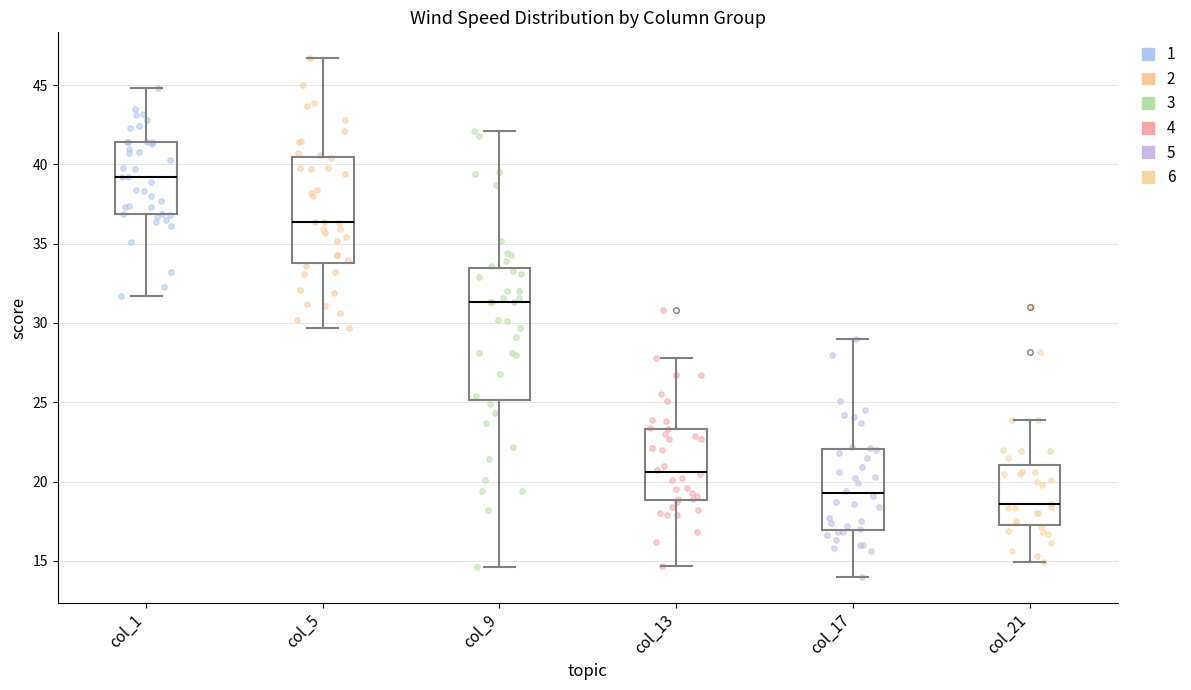

Reading left to right, read every box against the y-axis: the position of its median line, the range the box covers, and the ends of its whiskers. The values are not printed on the chart, so give them approximately, as read against the axis.

col_1: median 39.0, box 37.0 to 41.5, whiskers 31.5 to 45.0
col_5: median 36.5, box 34.0 to 40.5, whiskers 29.5 to 46.5
col_9: median 31.5, box 25.0 to 33.5, whiskers 14.5 to 42.0
col_13: median 20.5, box 19.0 to 23.5, whiskers 14.5 to 28.0
col_17: median 19.5, box 17.0 to 22.0, whiskers 14.0 to 29.0
col_21: median 18.5, box 17.5 to 21.0, whiskers 15.0 to 24.0